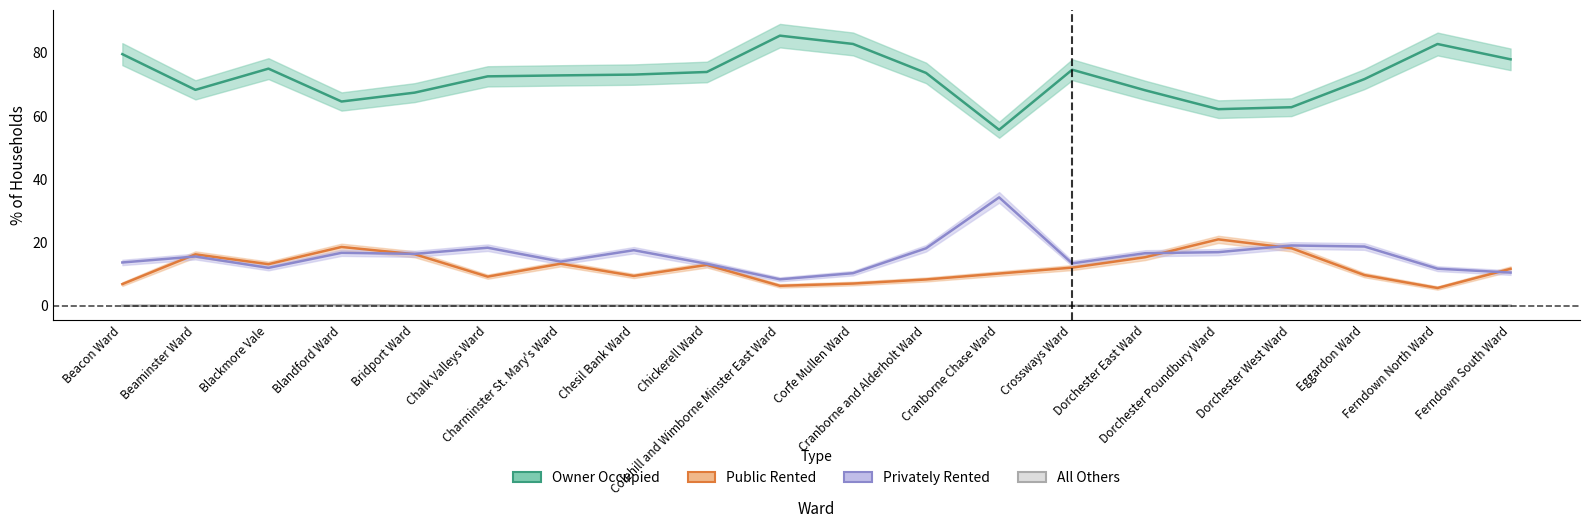

Reading left to right, list all the values displayed in this chart.

Owner Occupied: 79.5	68.2	74.9	64.5	67.3	72.5	72.8	73.0	73.9	85.3	82.7	73.6	55.6	74.6	68.1	62.1	62.7	71.6	82.7	77.9
Public Rented: 6.8	16.2	13.1	18.6	16.3	9.2	13.3	9.4	12.9	6.3	7.0	8.3	10.2	12.0	15.3	21.0	18.2	9.7	5.6	11.7
Privately Rented: 13.7	15.6	12.0	16.7	16.4	18.3	13.9	17.5	13.2	8.3	10.3	18.1	34.2	13.4	16.6	16.9	19.0	18.7	11.7	10.5
All Others: 0.0	0.0	0.0	0.2	0.0	0.0	0.0	0.0	0.0	0.0	0.0	0.0	0.0	0.0	0.0	0.0	0.0	0.0	0.0	0.0